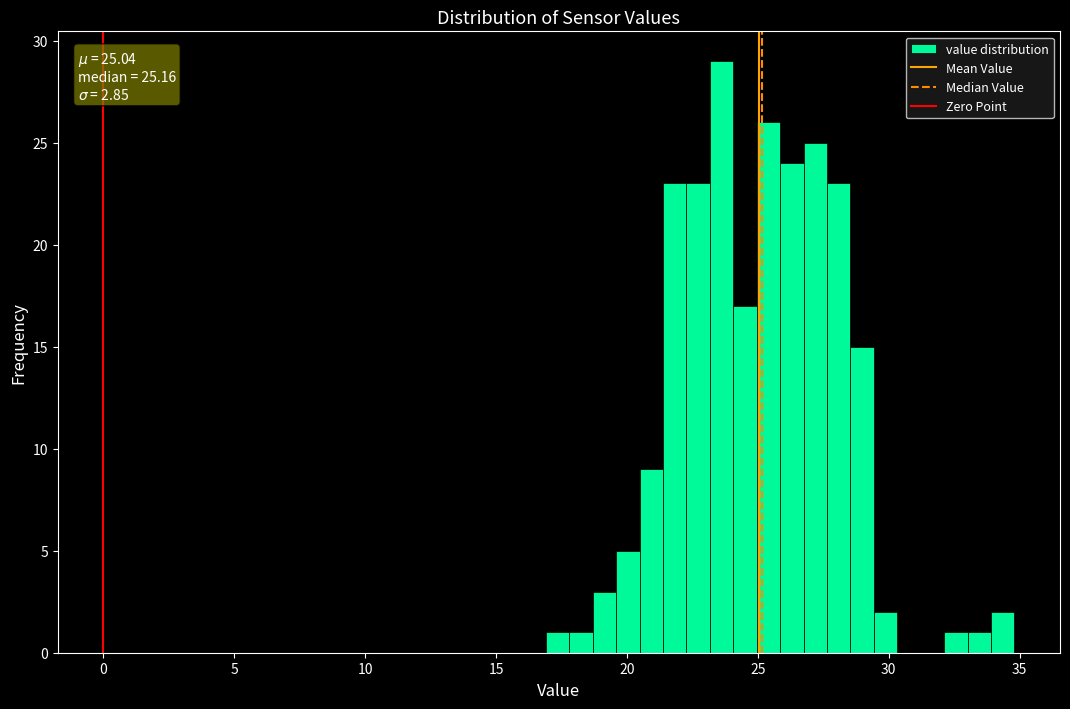

Read against the x-axis, roughly where is the centre of the tallest bar?

23.5